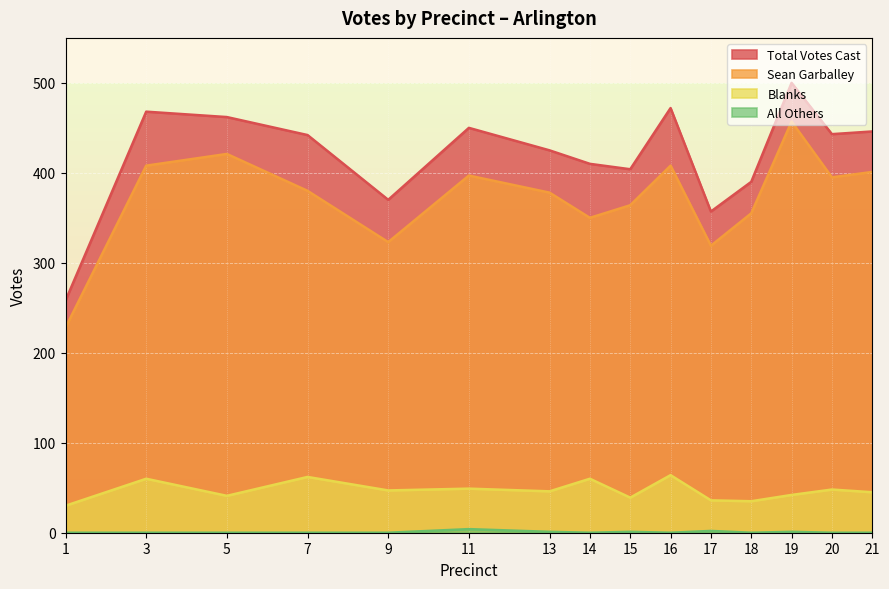

The value of Total Votes Cast at 11 is 635. True or false?

False